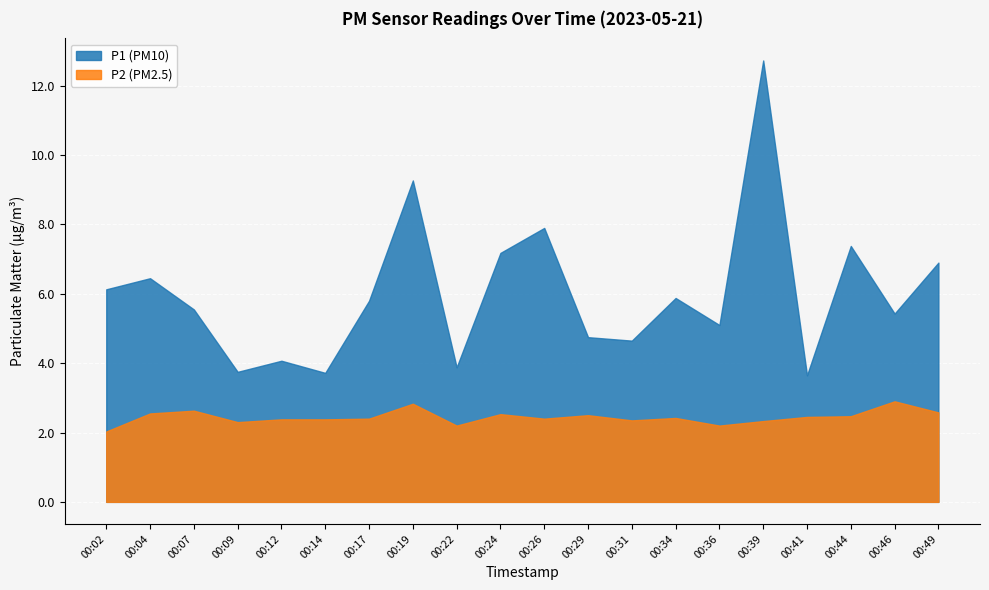

What is the sum of all P1 values?

120.2